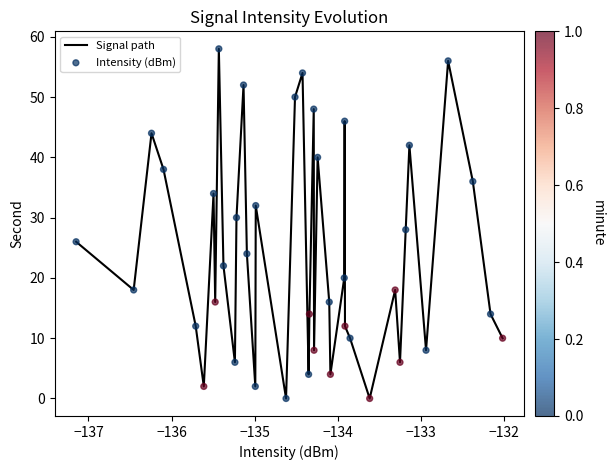

What is the maximum value shown in the chart?

58